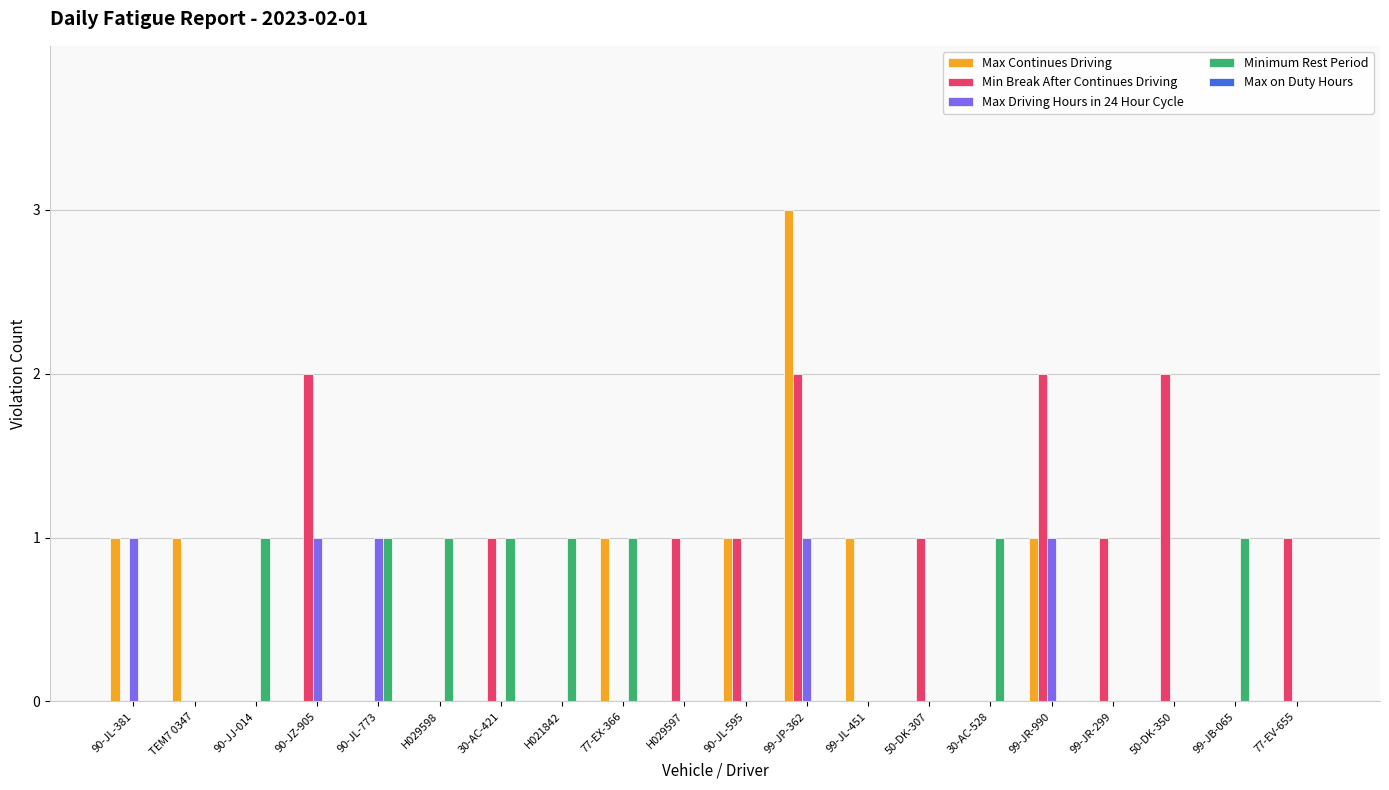

What is the highest value of the Max Driving Hours in 24 Hour Cycle series?

1